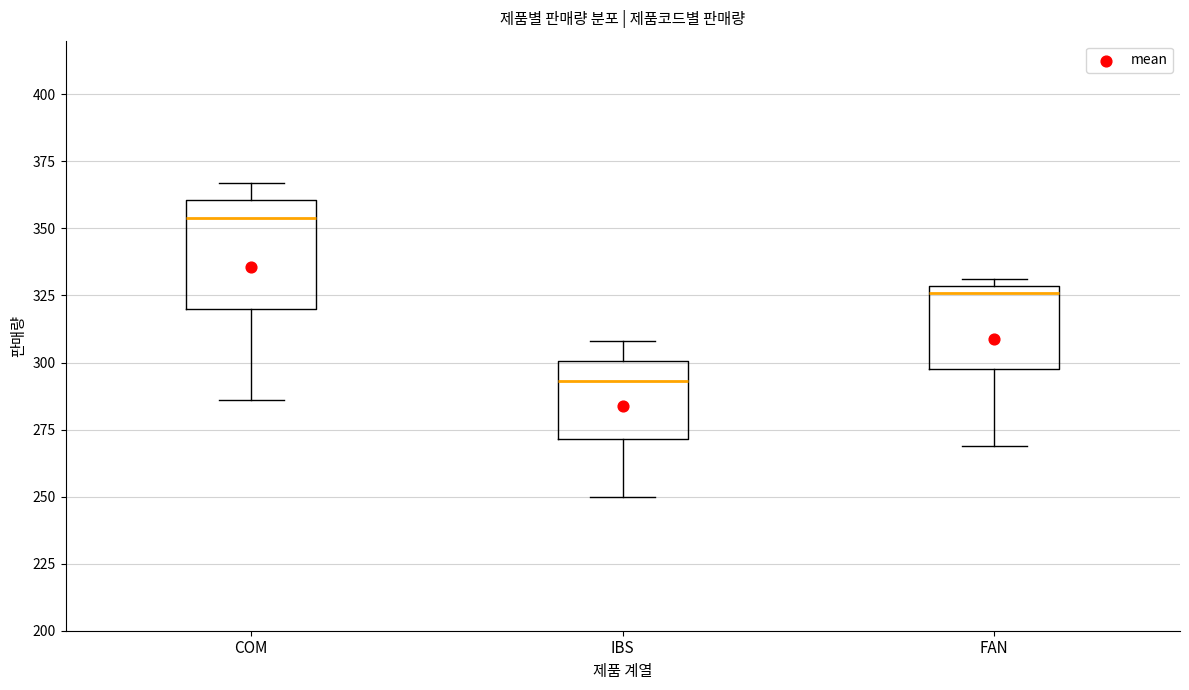

Reading left to right, transcribe this box plot: for each box, give where its median line is, the range the box spans, and where its two whiskers end, as read against the y-axis. The values are not printed on the chart, so give them approximately, as read against the axis.

COM: median 355, box 320 to 360, whiskers 285 to 365
IBS: median 295, box 270 to 300, whiskers 250 to 310
FAN: median 325, box 300 to 330, whiskers 270 to 330 (just above the box's upper edge)